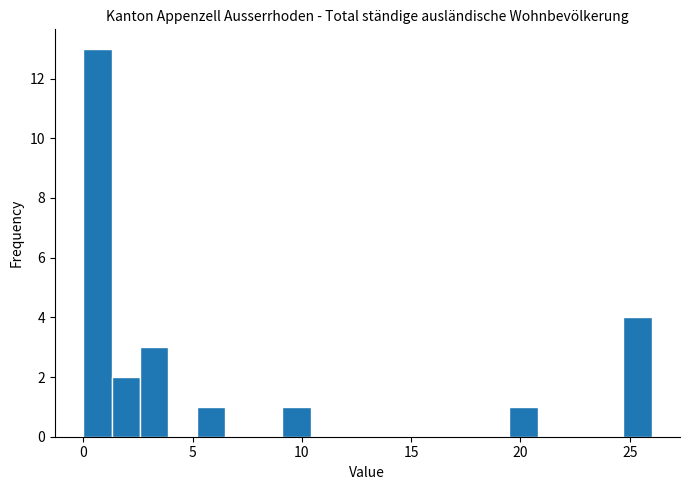

Around what value on the x-axis is the tallest bar? Give the approximate position of its centre, as read against the axis.

0.5